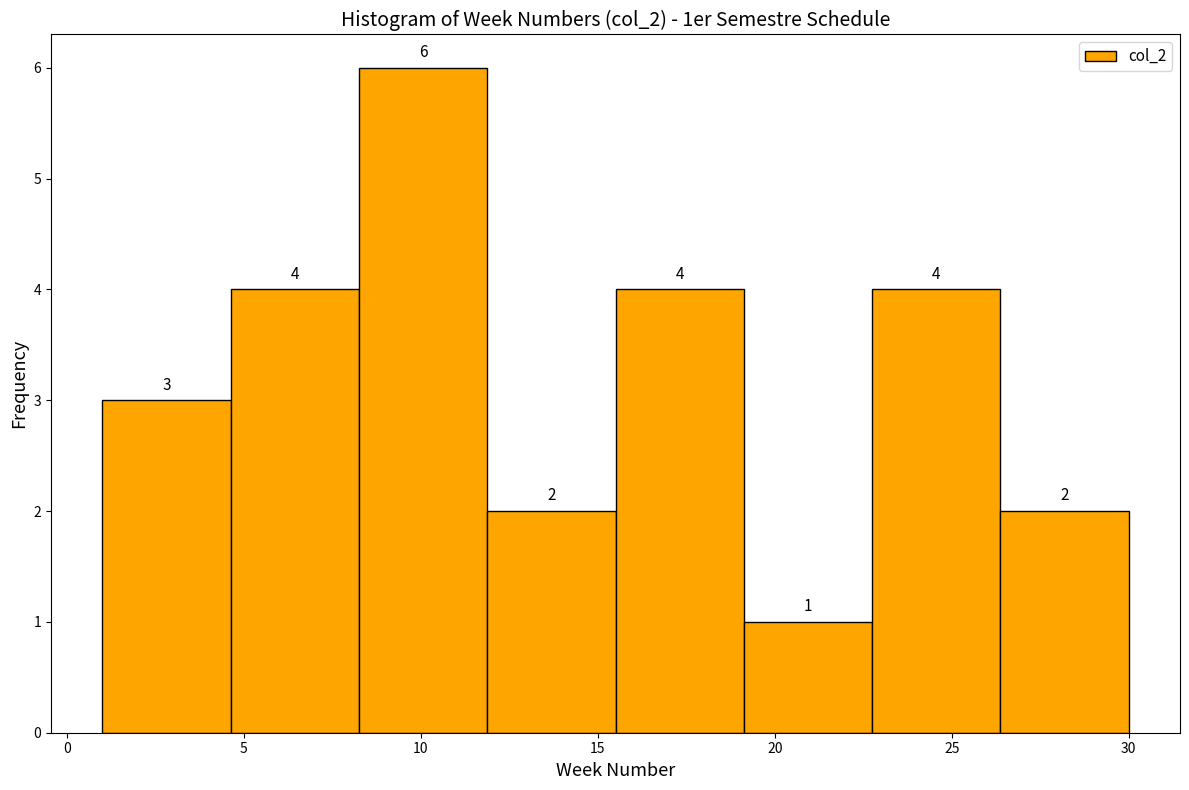

Which range on the x-axis has the tallest bar?

8.5 to 12.0